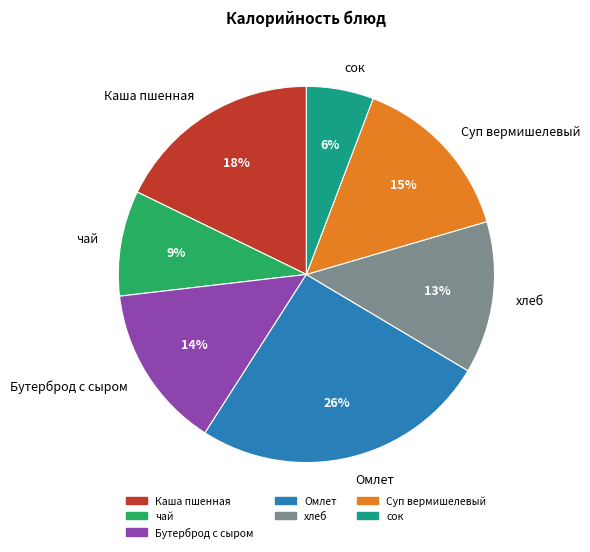

The Омлет slice represents 26% of the pie. True or false?

True